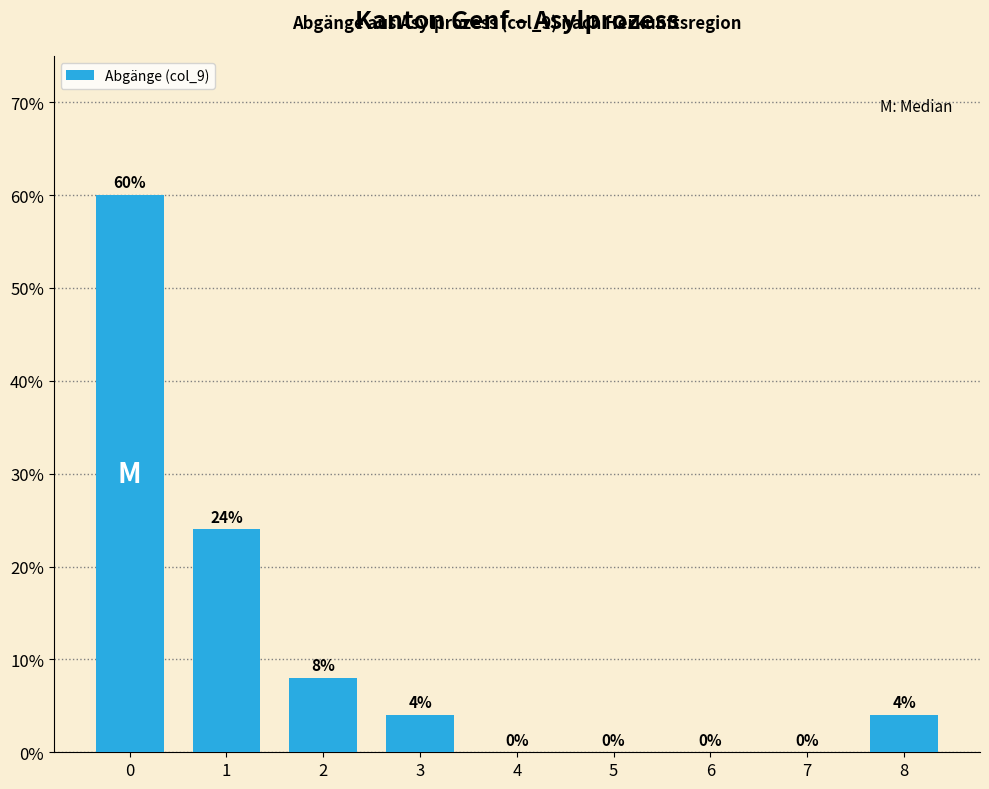

Reading left to right, what are all the values shown in this chart?

0=60	1=24	2=8	3=4	4=0	5=0	6=0	7=0	8=4